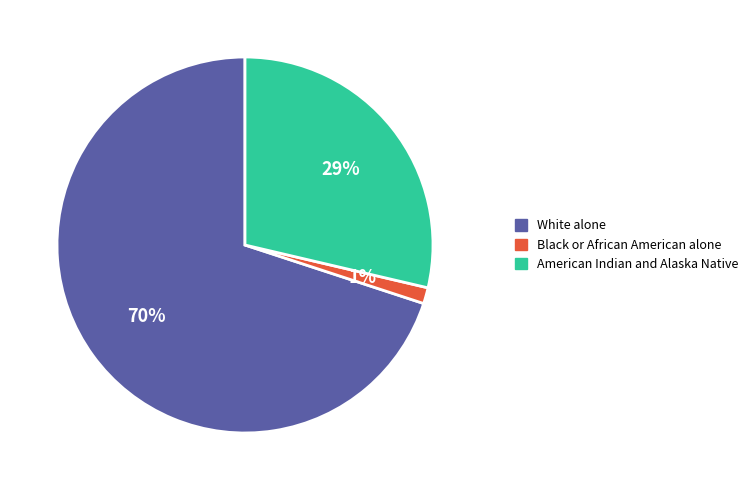

Rank the categories by value from lowest to highest.

Black or African American alone, American Indian and Alaska Native, White alone